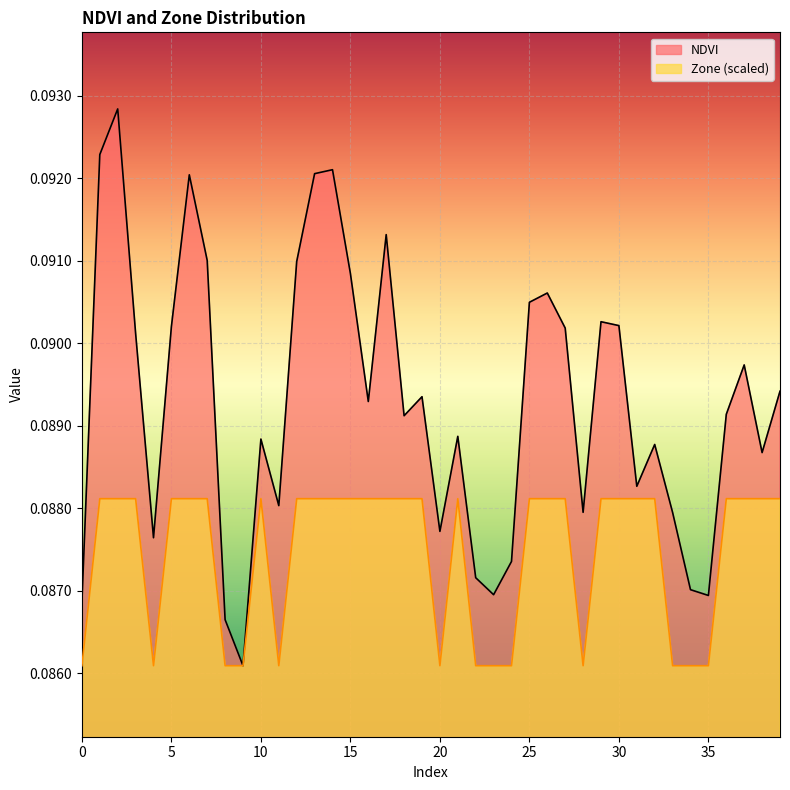

Count the number of data series in this chart.

2